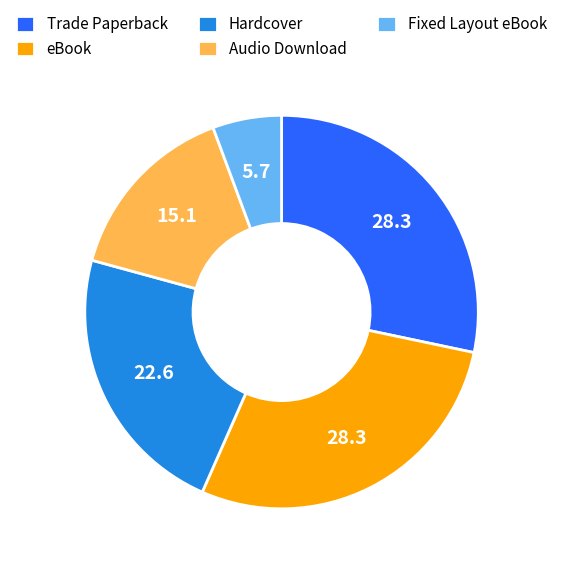

Is it true that Hardcover is 23% of the pie?

True